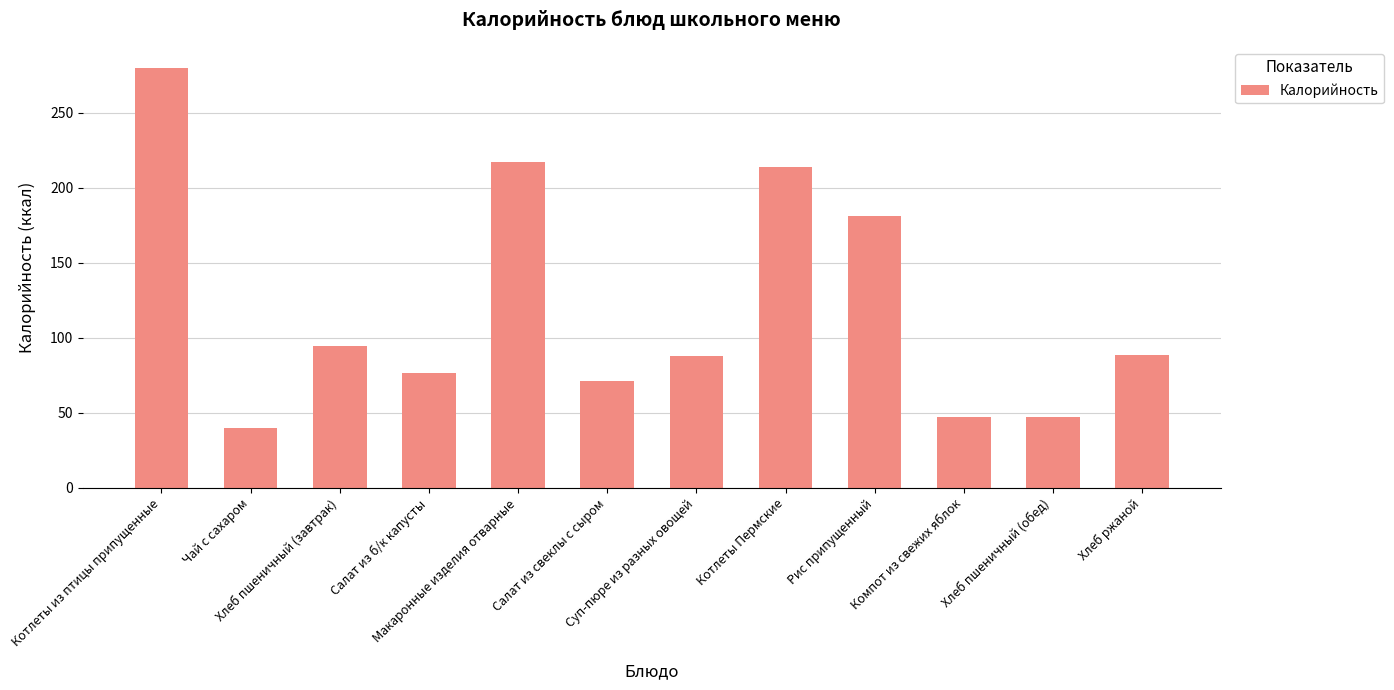

What is the smallest value displayed?

40.2